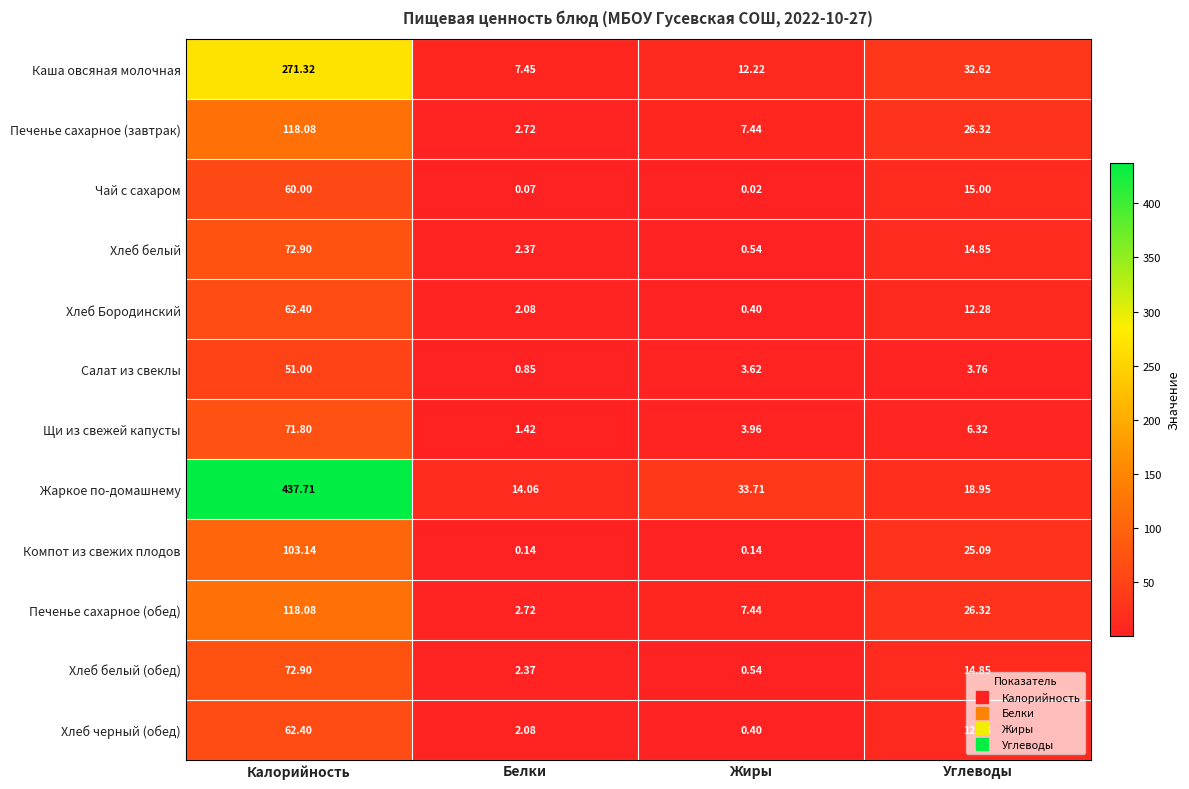

What is the difference between the highest and lowest values at Углеводы?

28.9